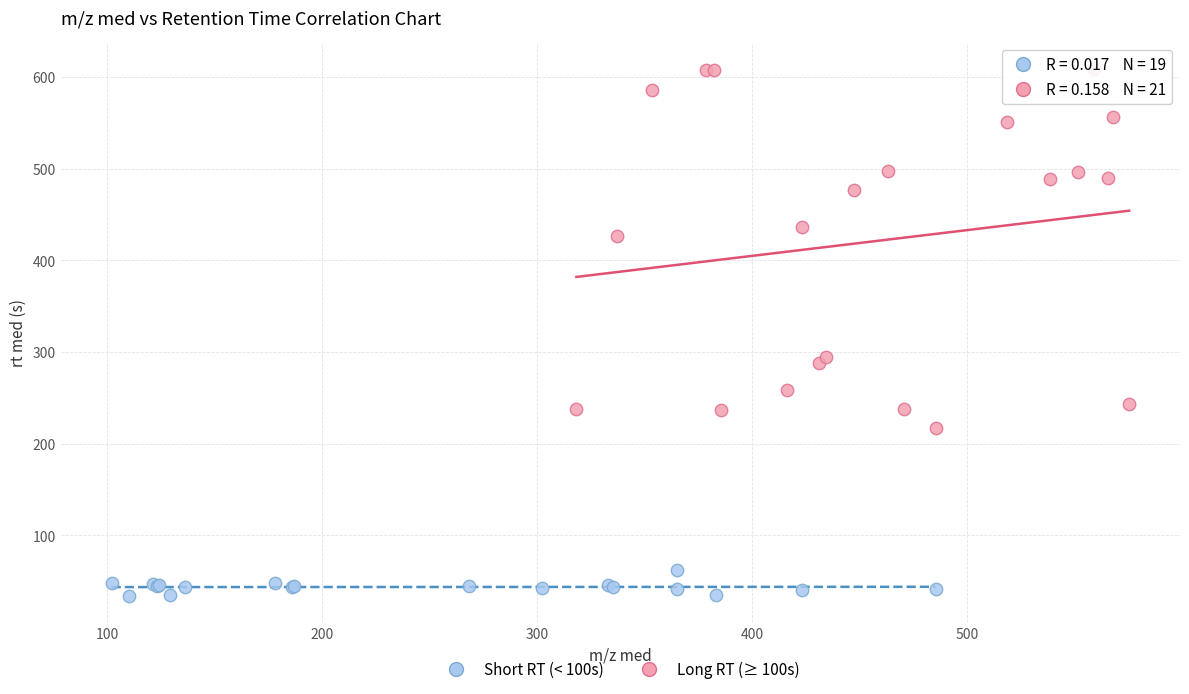

Which series contains the highest Y value?

Long RT (≥ 100s)